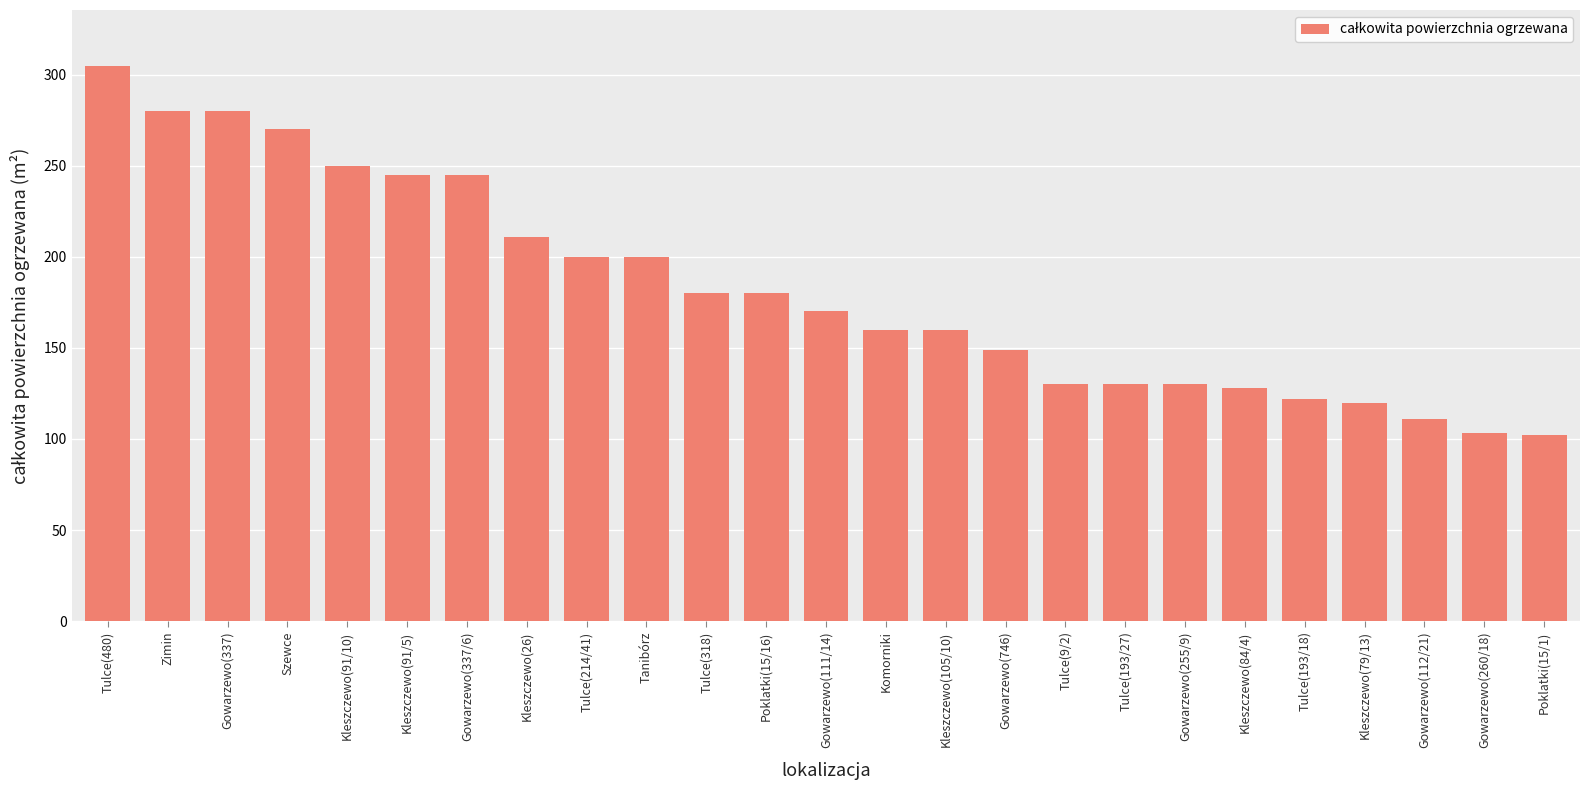

What is the approximate value at Gowarzewo(746)?

149